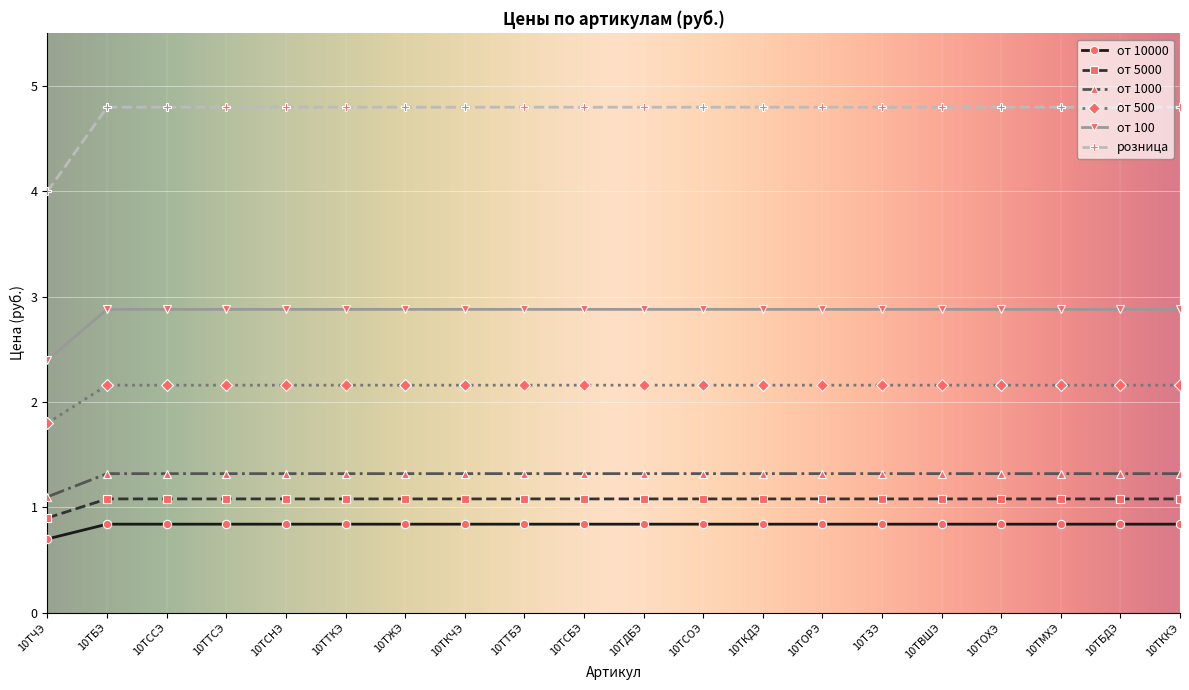

Which series has the largest total across all categories?

розница